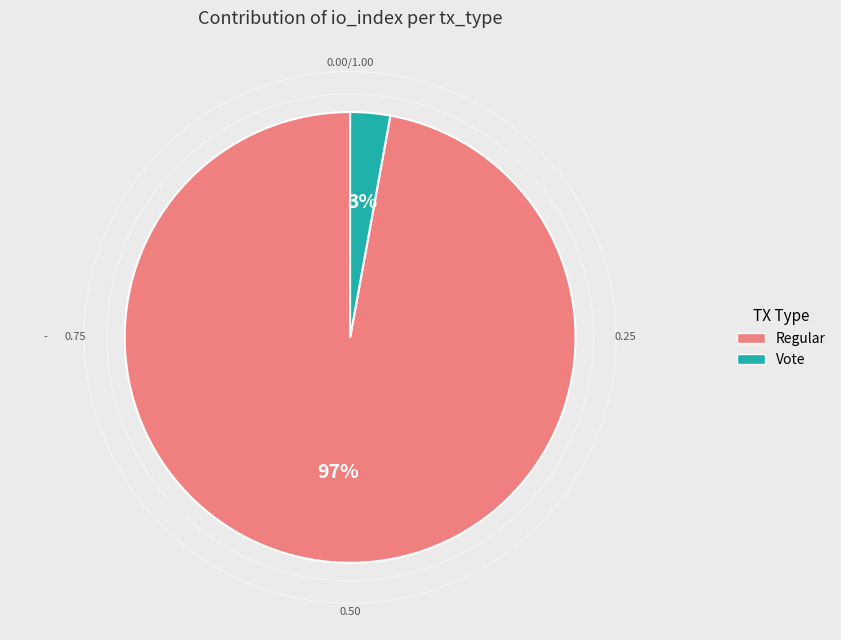

What is the smallest slice in the pie chart?

Vote